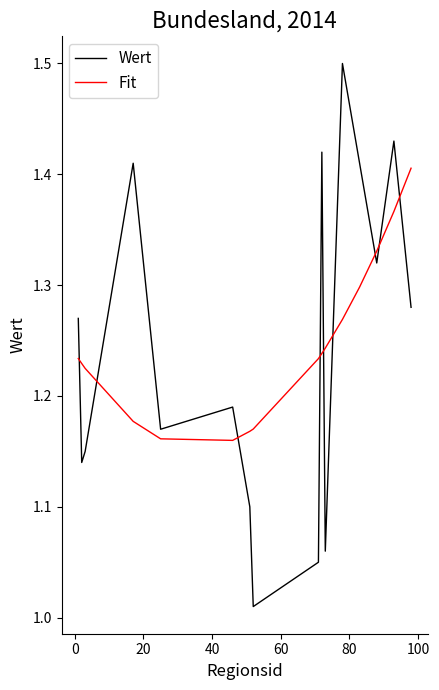

Which series has the widest spread of values?

Wert